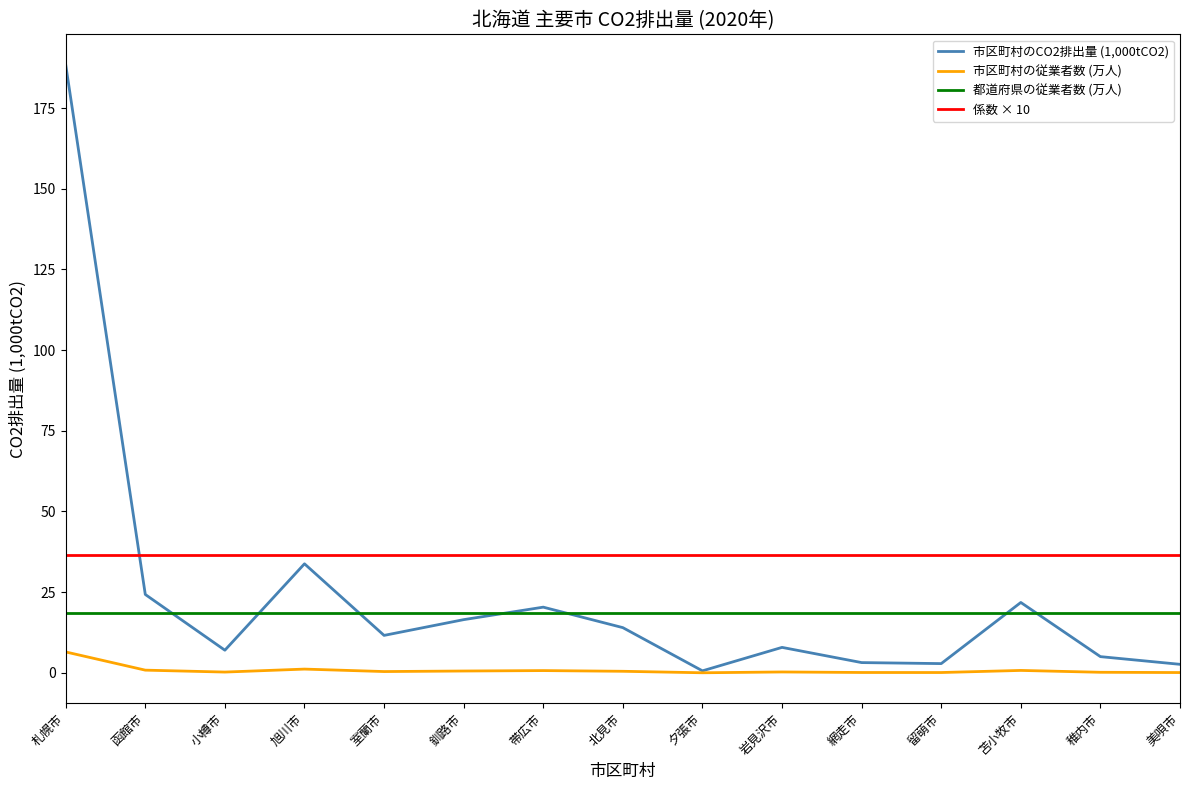

True or false: 都道府県の従業者数 (万人) and 係数 × 10 cross at least once.

False